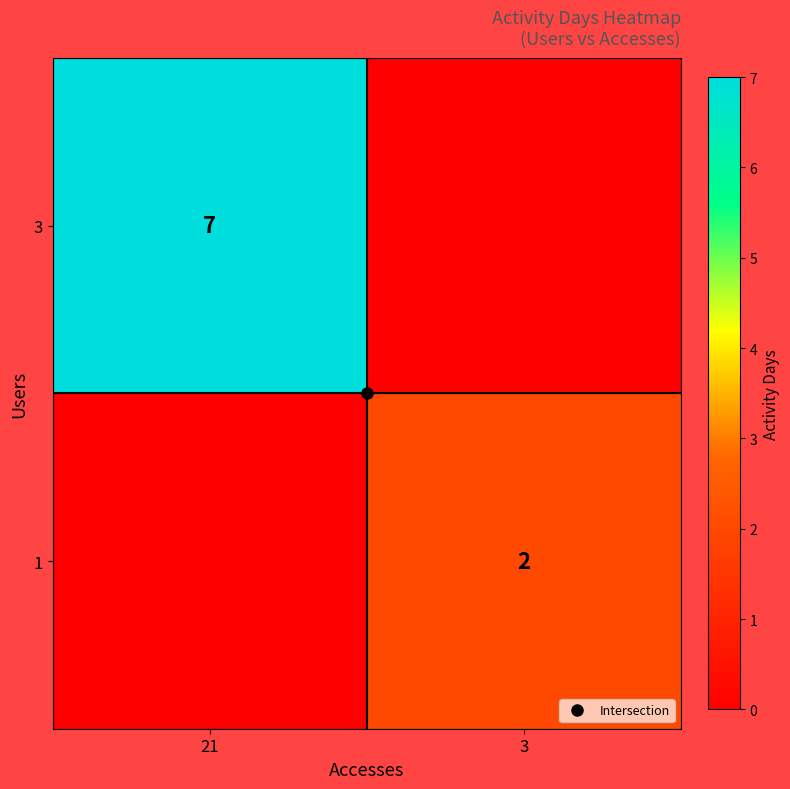

List the labels in order of 1 value, largest first.

21, 3